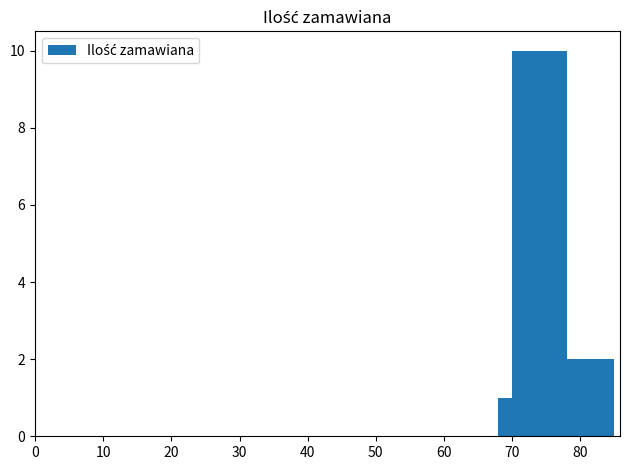

What is the difference between the second highest and second lowest values?

1